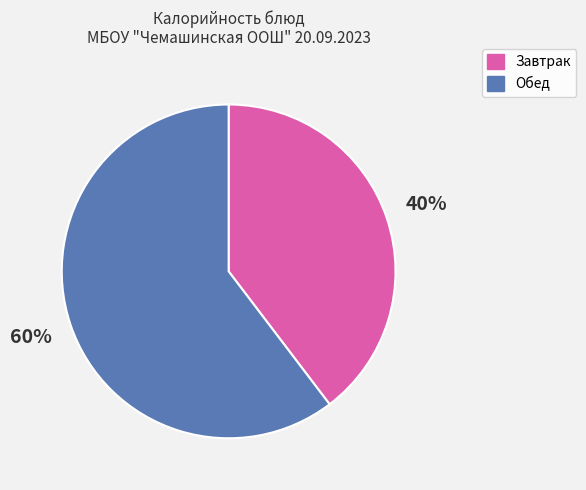

Is there any slice that represents more than half of the pie?

Yes